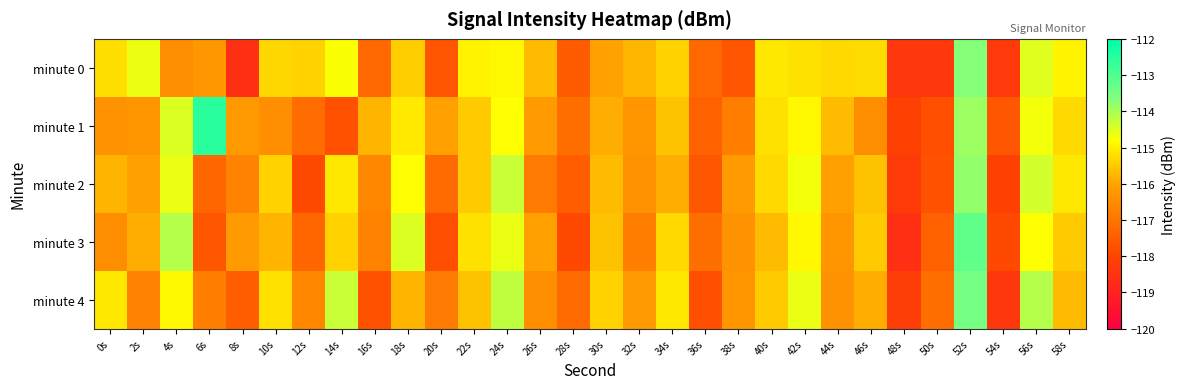

Count the number of categories in the chart.

30